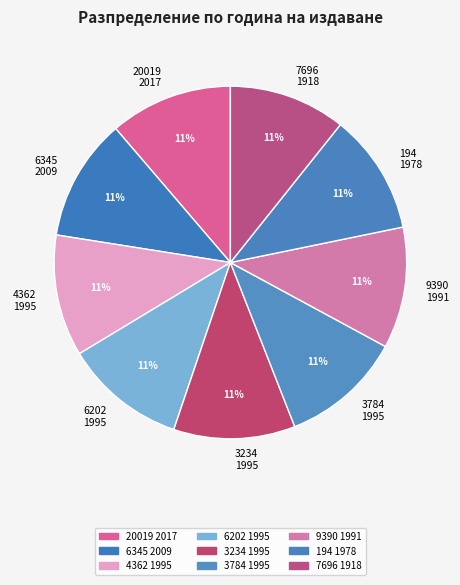

What percentage is the 3234 1995 slice, to the nearest percent?

11%